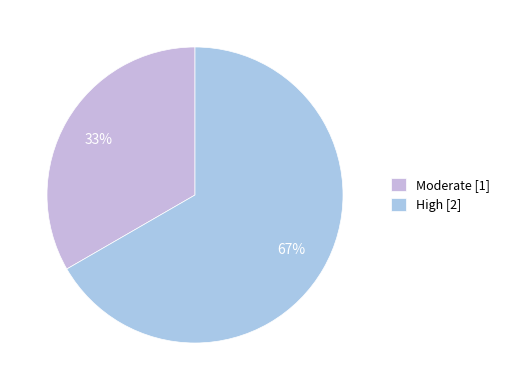

Is there any slice that represents more than half of the pie?

Yes